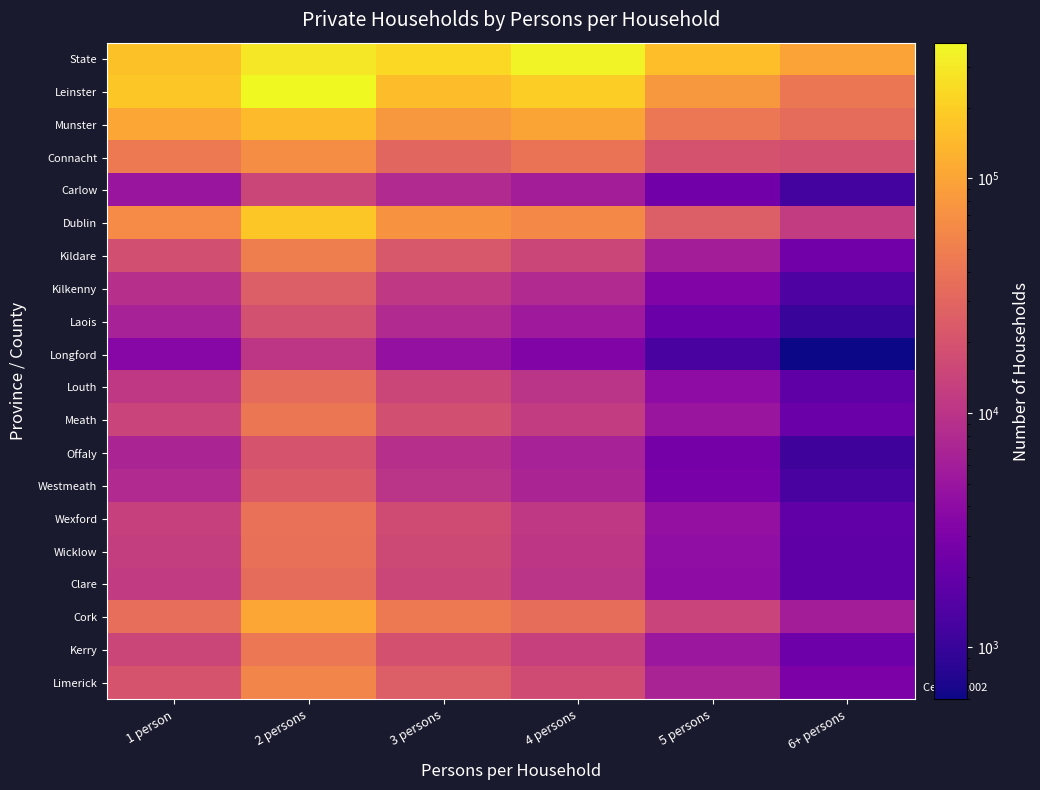

What is the spread (max minus min) of values at 2 persons?

368997